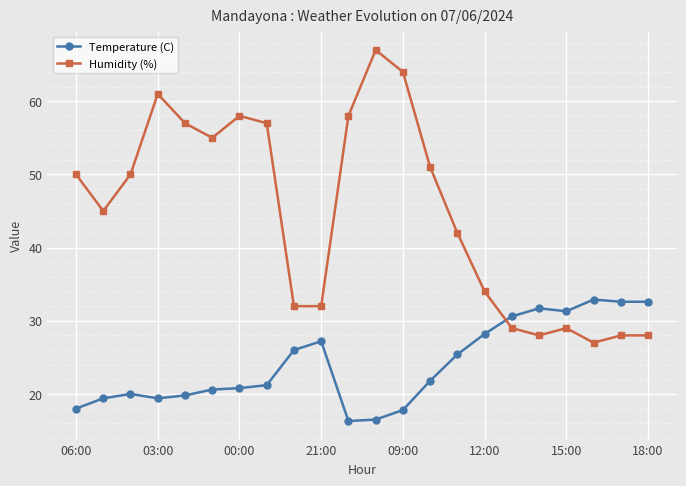

What is the value of the Humidity (%) point at the 9th from the left?

32.0